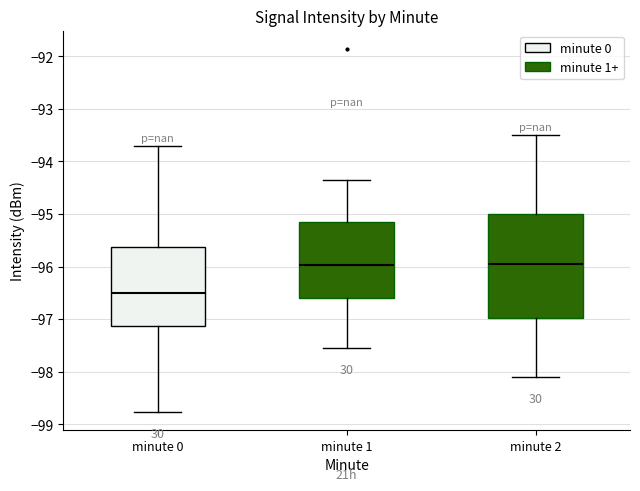

Reading left to right, transcribe this box plot: for each box, give where its median line is, the range the box spans, and where its two whiskers end, as read against the y-axis. The values are not printed on the chart, so give them approximately, as read against the axis.

minute 0: median -96.5, box -97.1 to -95.6, whiskers -98.8 to -93.7
minute 1: median -96.0, box -96.6 to -95.2, whiskers -97.5 to -94.3
minute 2: median -95.9, box -97.0 to -95.0, whiskers -98.1 to -93.5